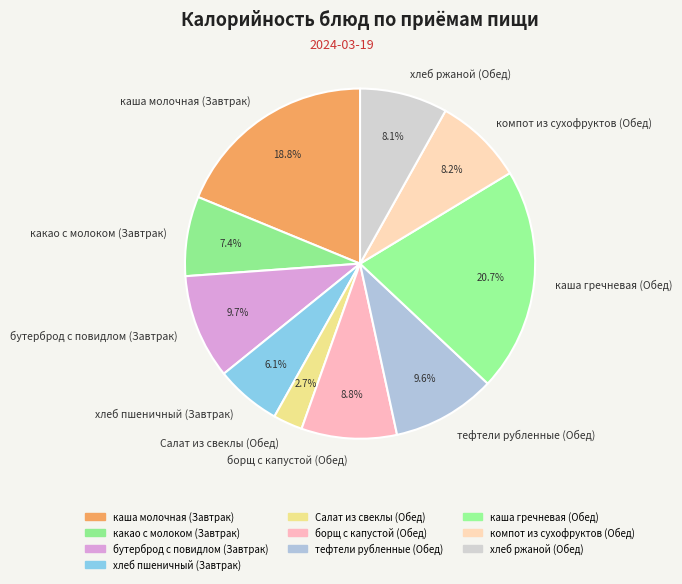

To the nearest percent, what is the combined percentage of тефтели рубленные (Обед) and хлеб ржаной (Обед)?

18%